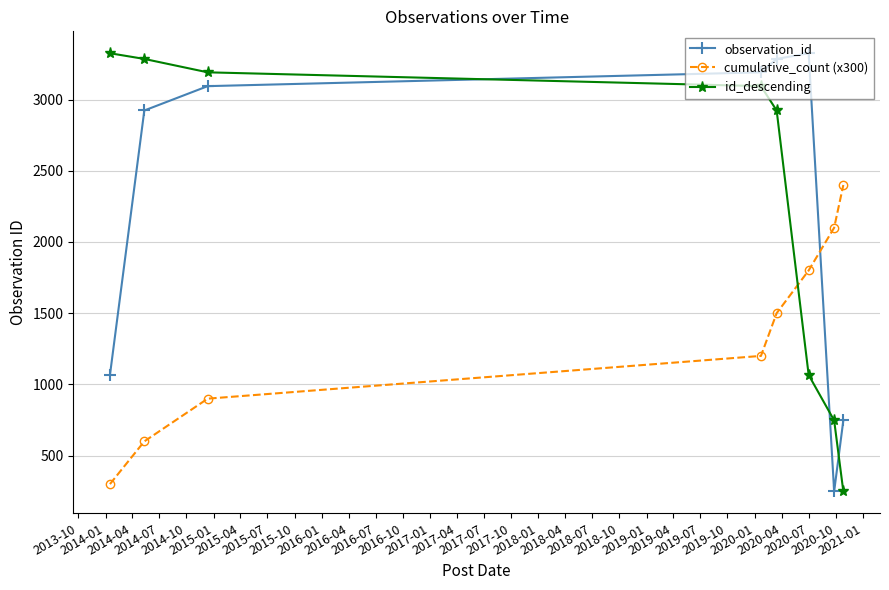

What is the difference between the second highest and second lowest values in the id_descending series?

2538